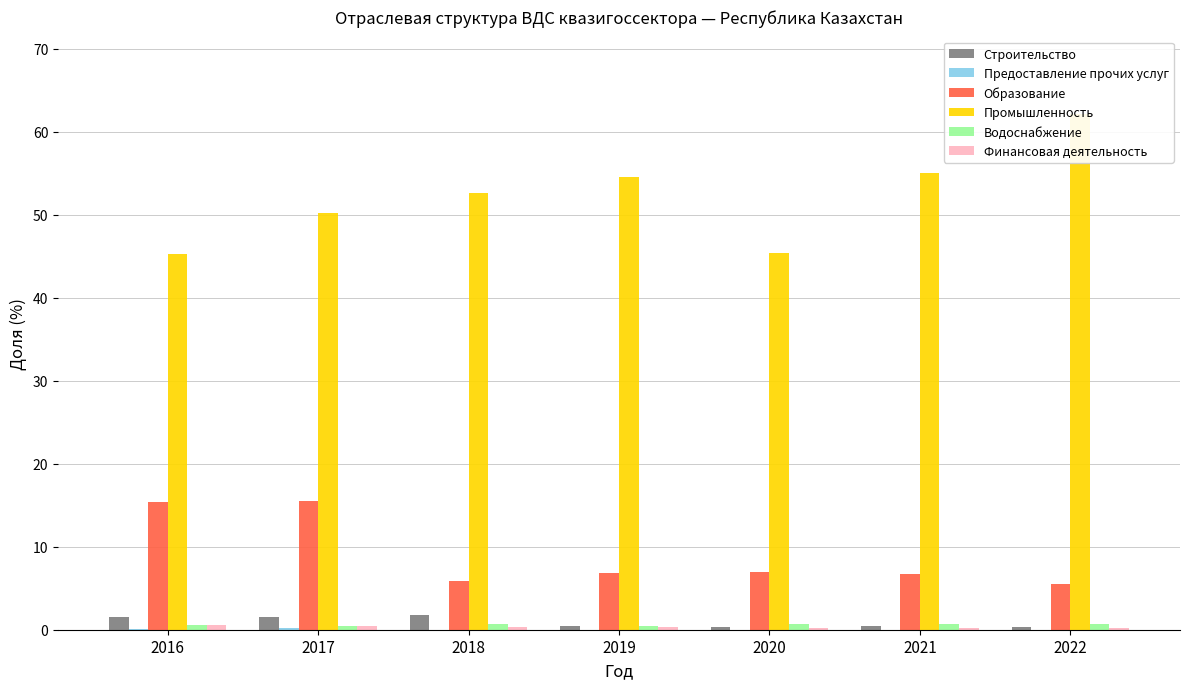

Rank the series at 2017 from highest to lowest value.

Промышленность, Образование, Строительство, Водоснабжение, Финансовая деятельность, Предоставление прочих услуг